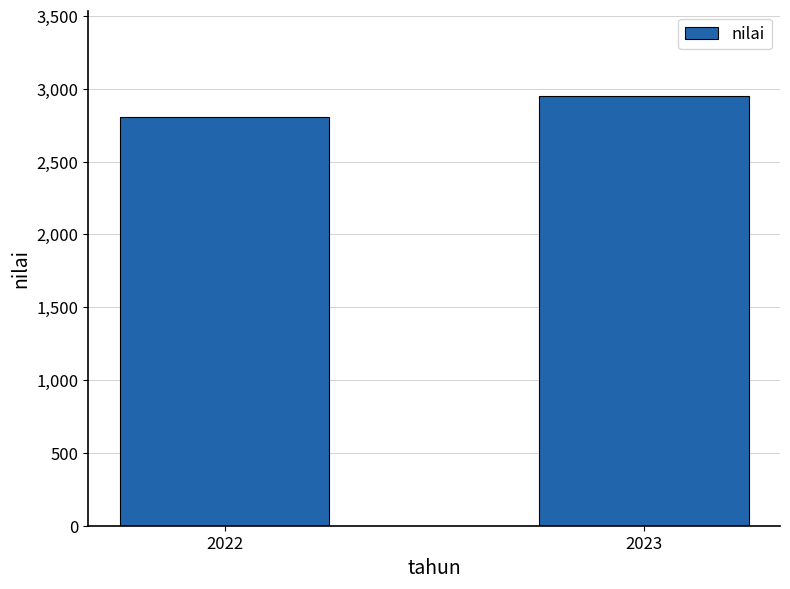

How many bars are there in total?

2